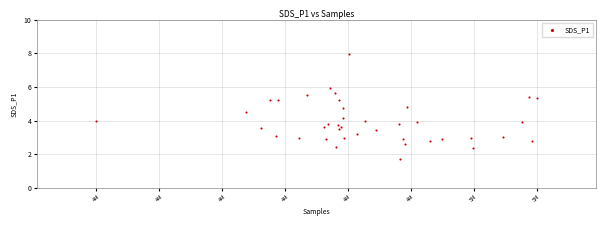

What is the range of X values (max minus min)?

73865.0